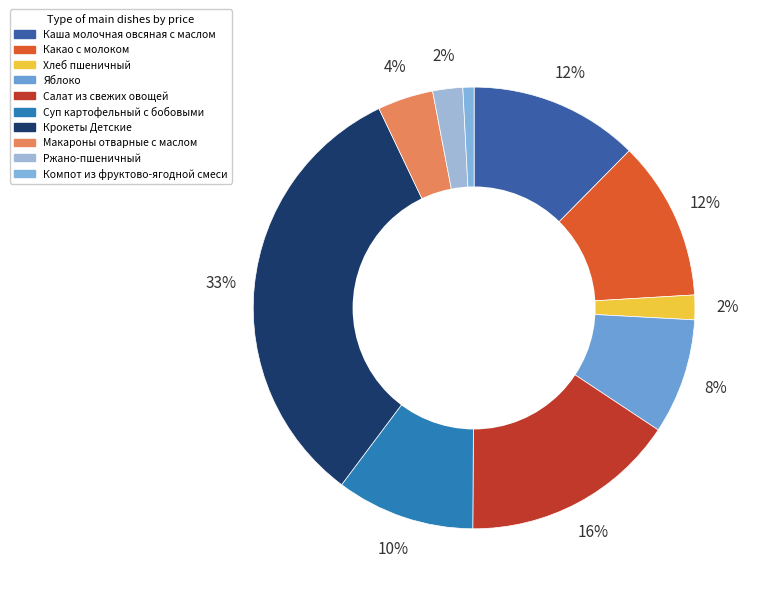

Does any single category account for the majority?

No